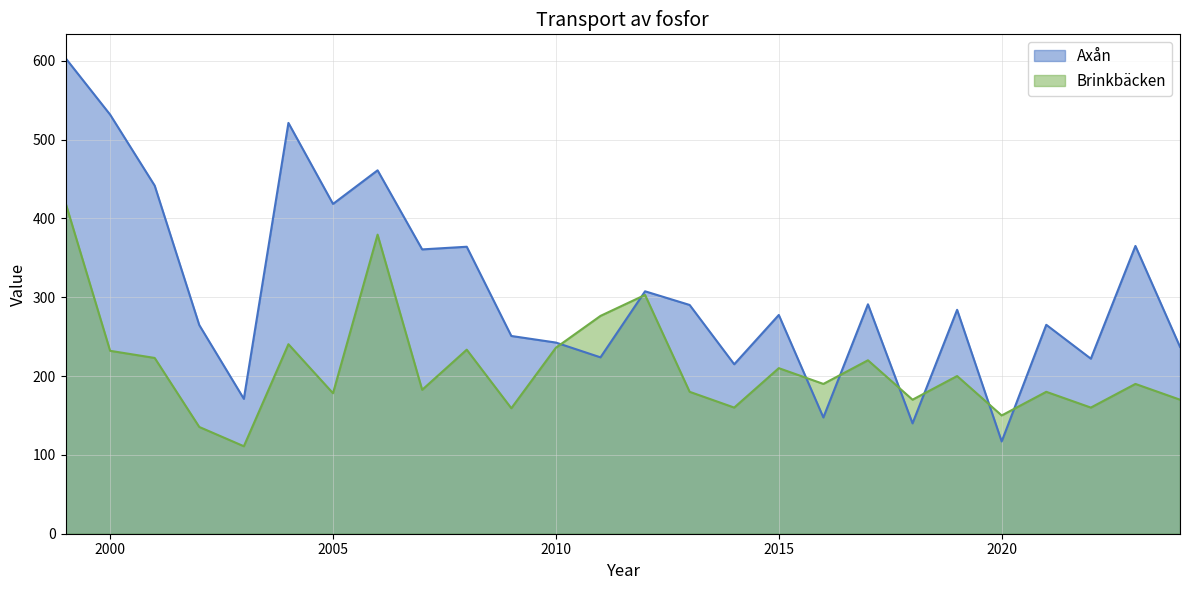

What is the difference between the second highest and minimum values in the Axån series?

414.6